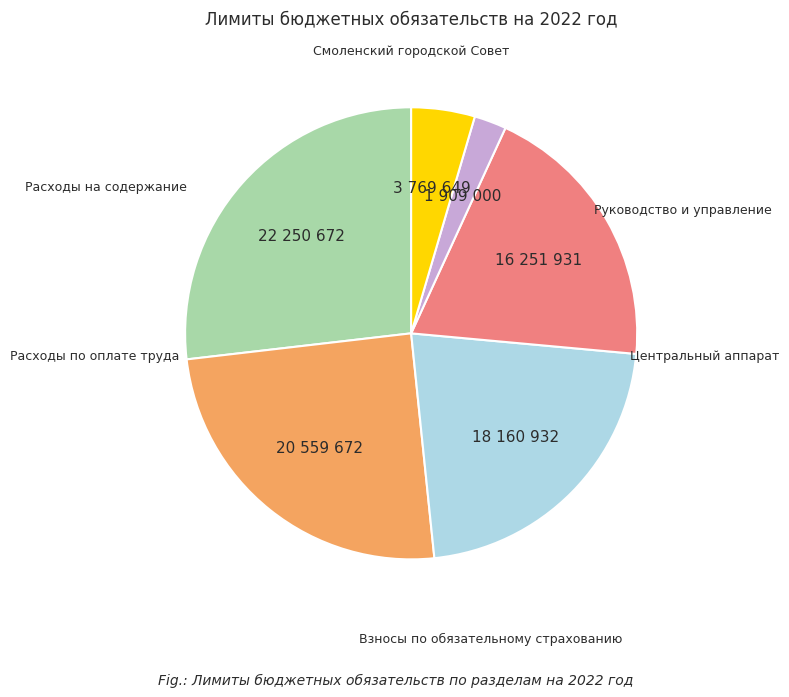

What percentage is the Взносы по обязательному страхованию slice, to the nearest percent?

5%